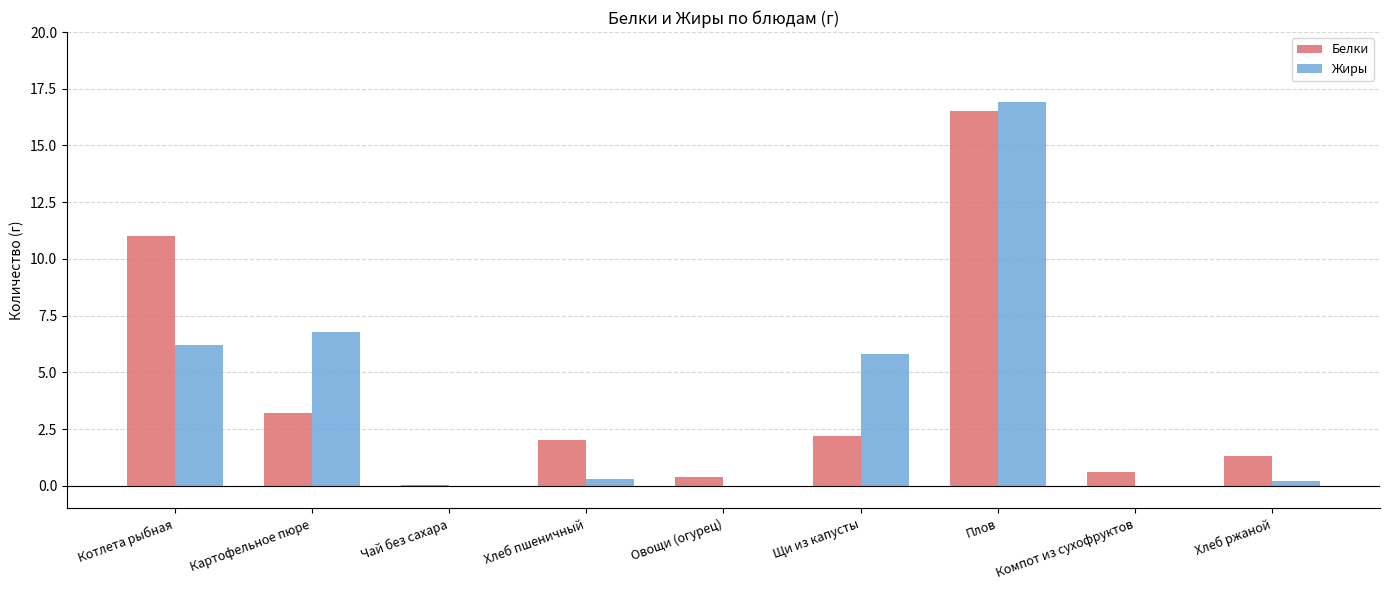

True or false: Жиры has a value of 1.8 at Картофельное пюре.

False